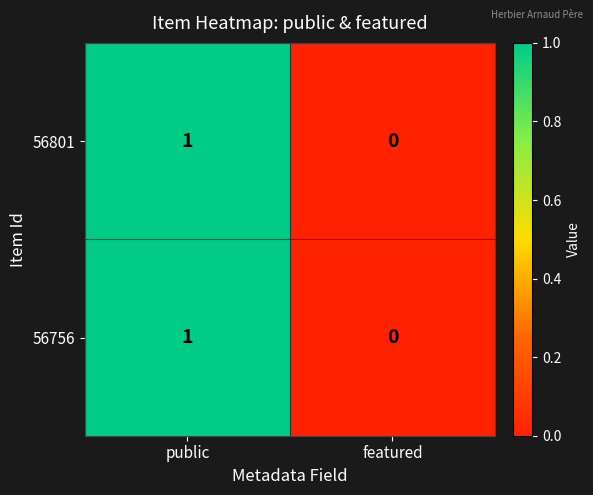

At which label is 56801 closest to 0?

featured